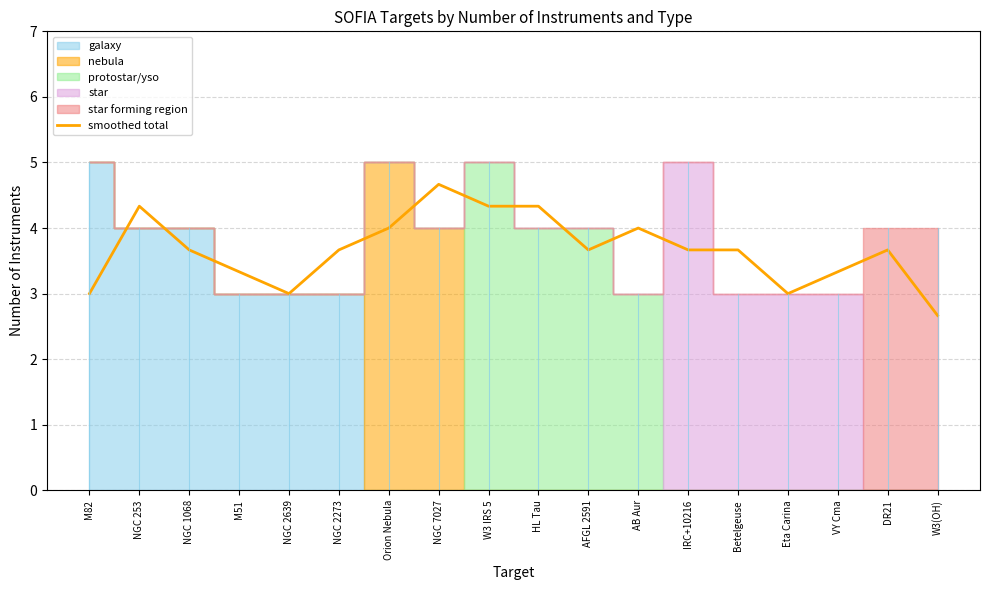

What is the average value?

3.7